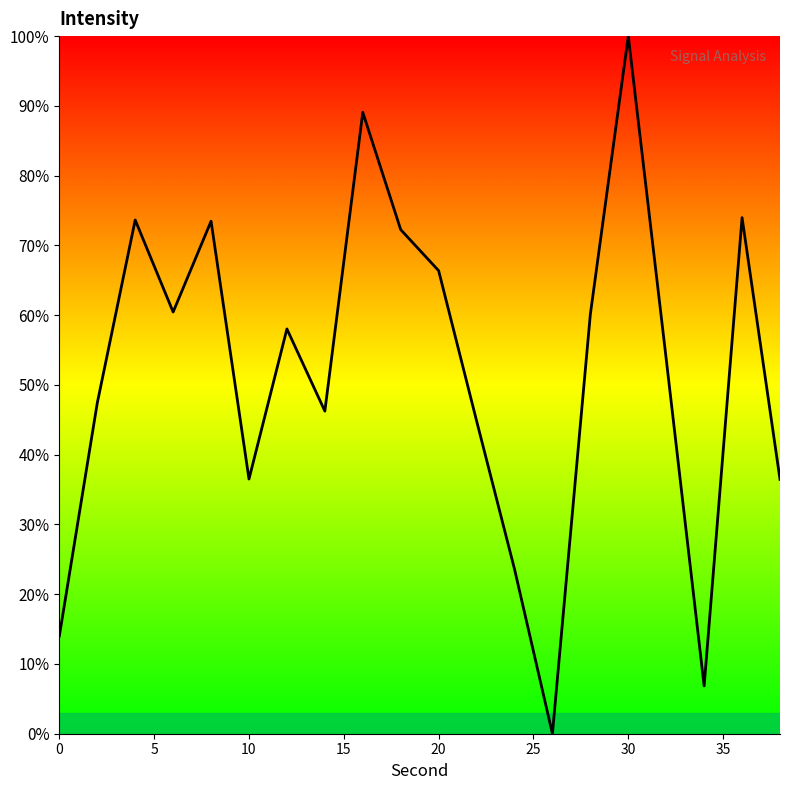

What is the maximum value shown in the chart?

100.0